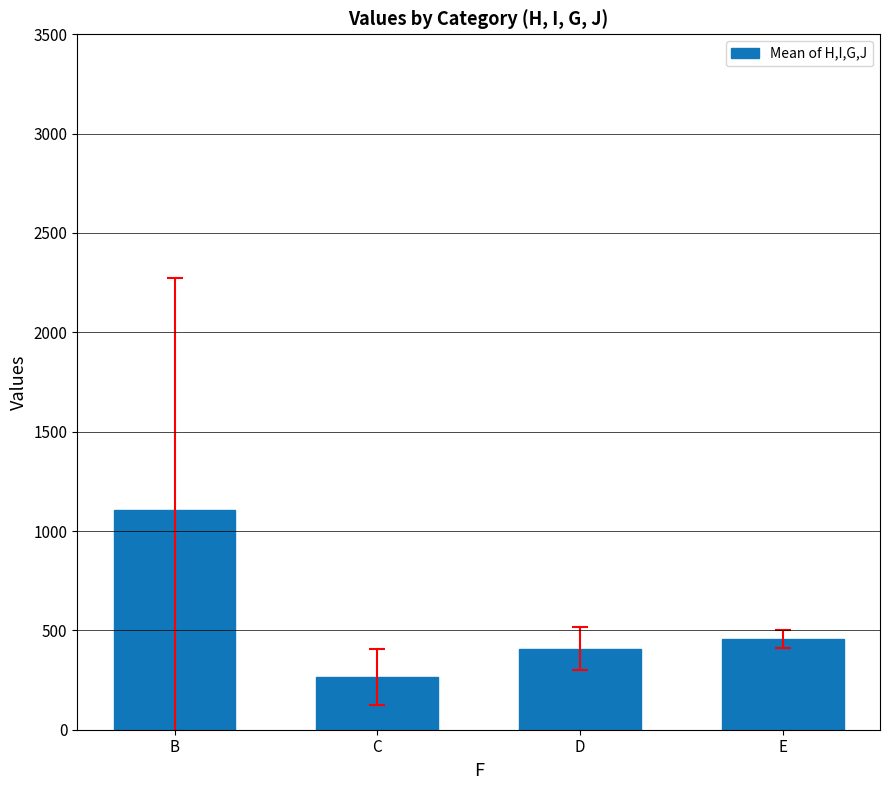

How many bars are there in total?

4